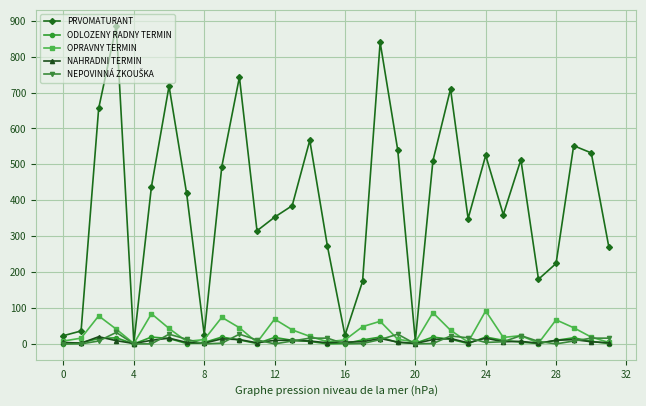

Which series has the largest range (max minus min)?

PRVOMATURANT